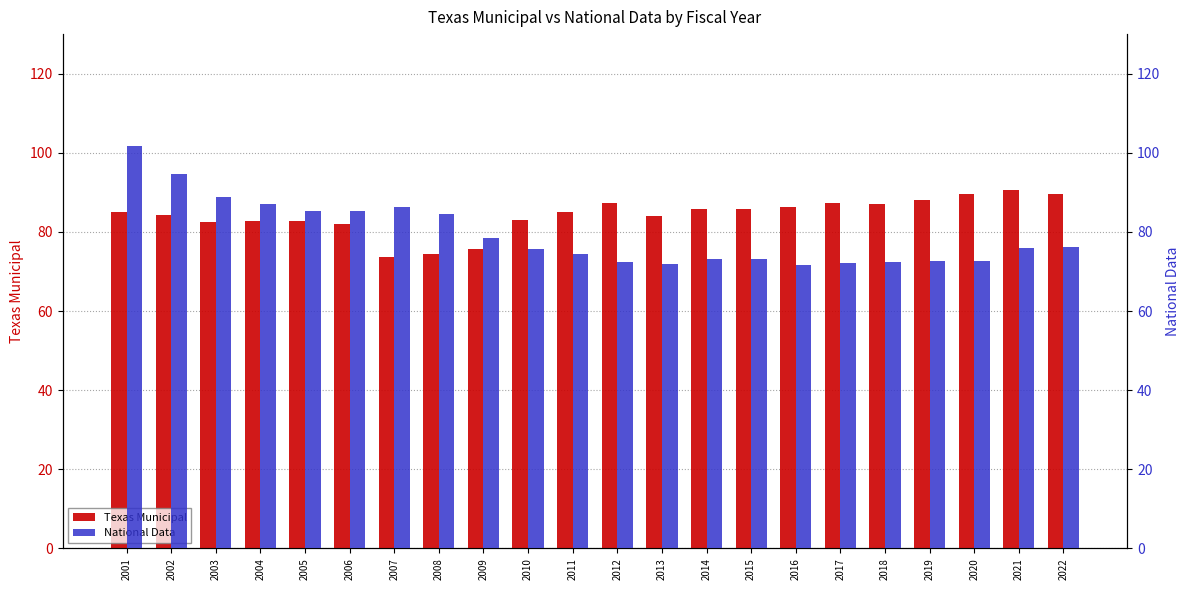

List the series in order of their peak value, highest first.

National Data, Texas Municipal